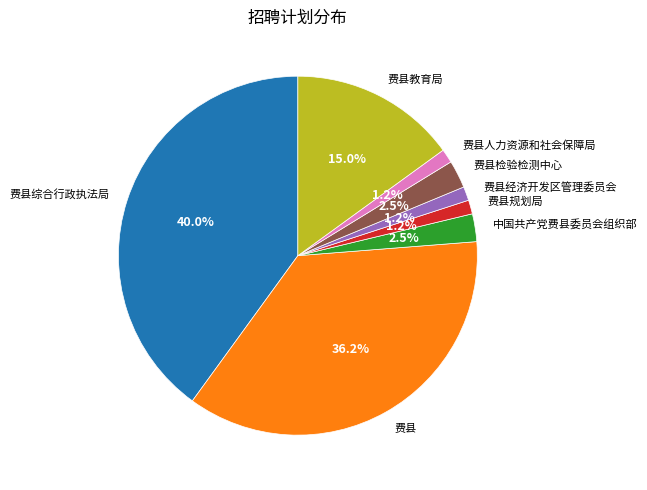

How many segments does this pie chart have?

8